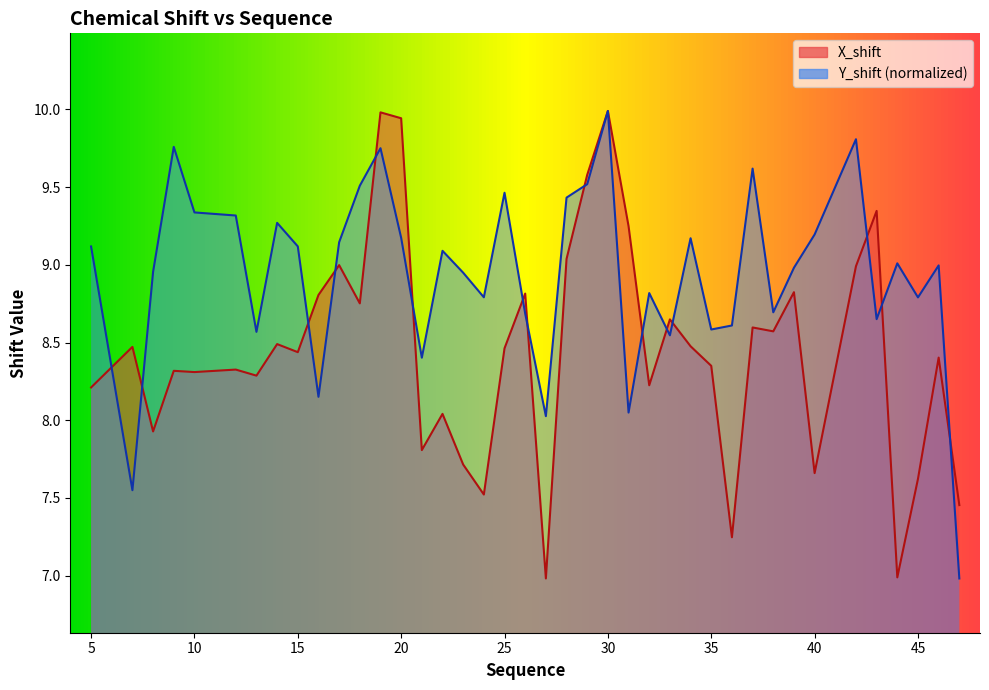

How many lines are shown in the chart?

2